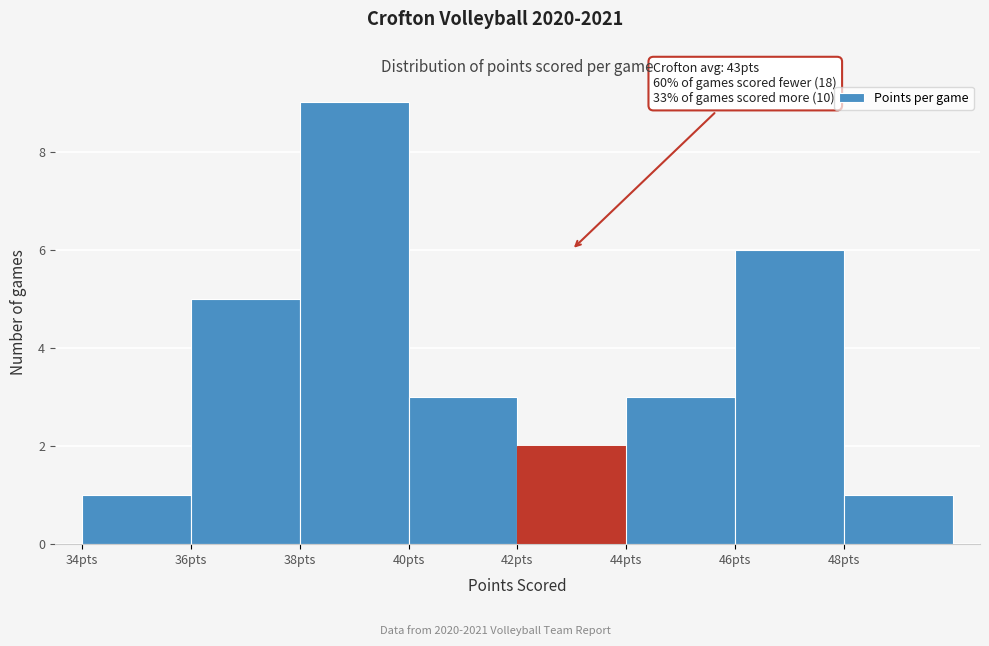

Over which range of the x-axis is the bar tallest?

38 to 40